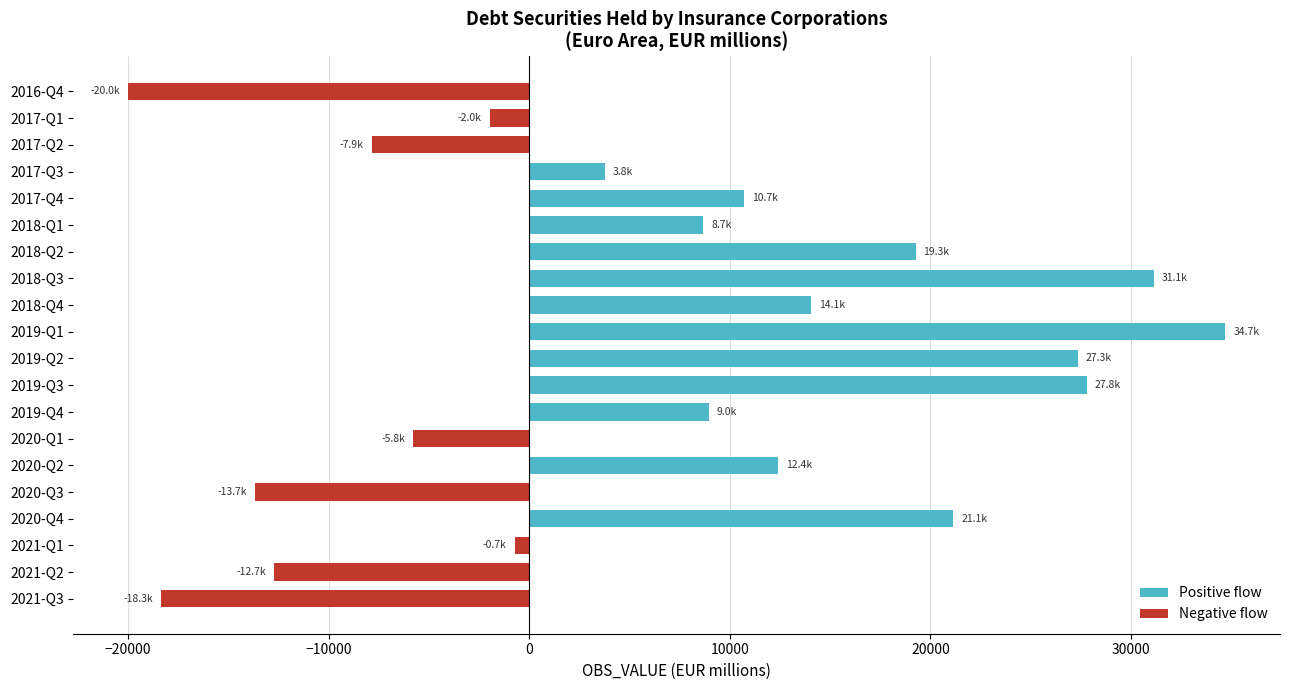

The value at 2019-Q3 is 27787.7. True or false?

True